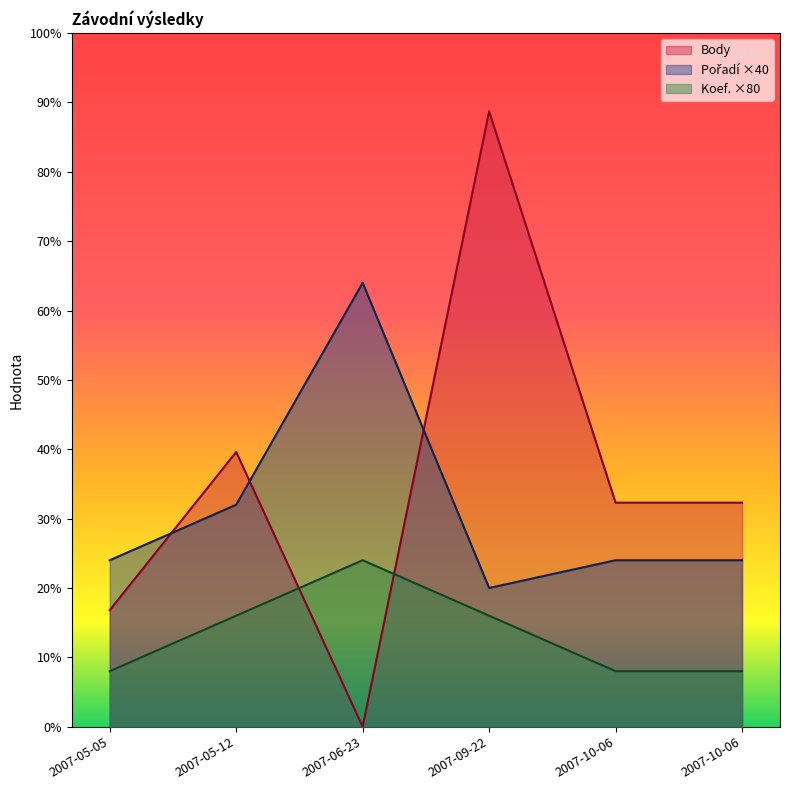

Which series has the widest spread of values?

Body